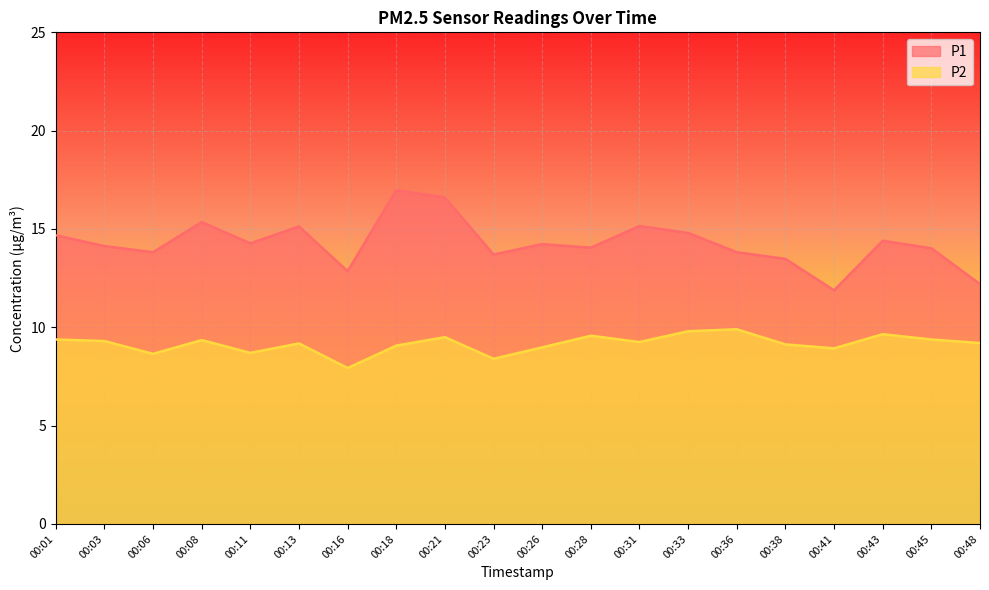

What is the value of the P1 point at the 11th from the left?

14.2